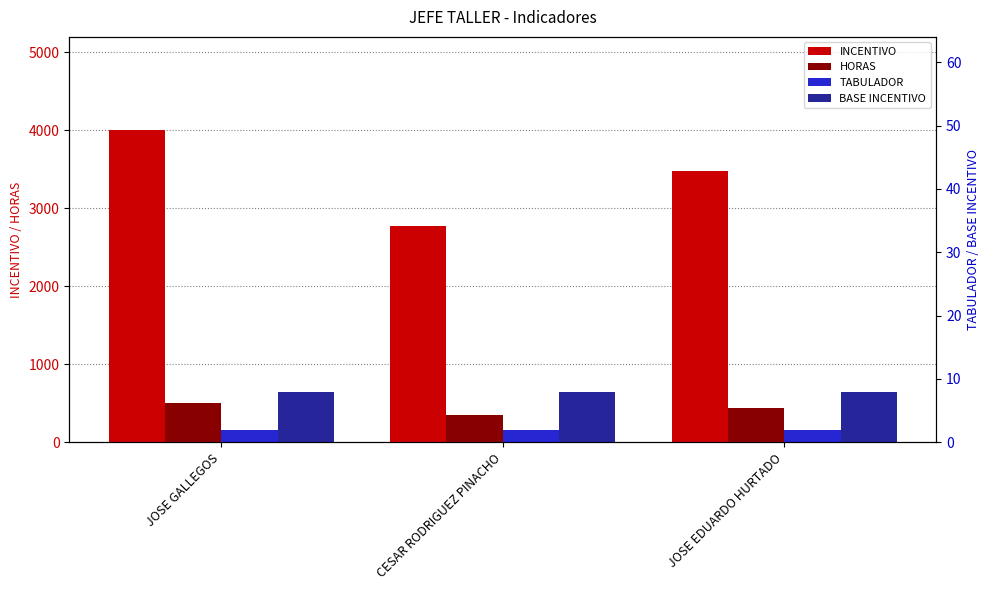

Count the number of data series in this chart.

4